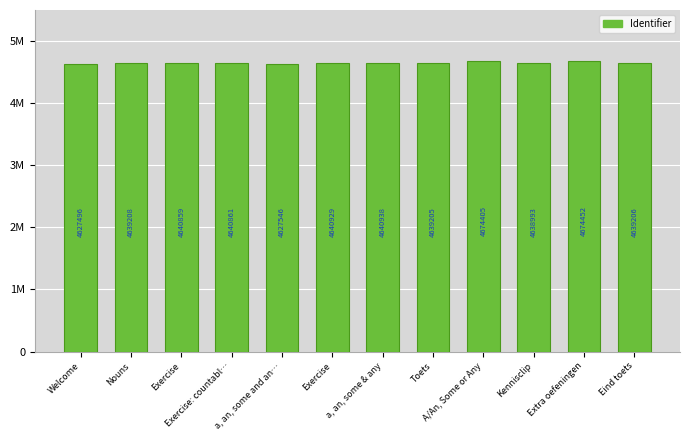

Reading left to right, transcribe all the data shown in this chart.

Welcome=4627496	Nouns=4639208	Exercise=4640859	Exercise: countabl…=4640861	a, an, some and an…=4627546	Exercise=4640929	a, an, some & any=4640938	Toets=4639205	A/An, Some or Any=4674405	Kennisclip=4638993	Extra oefeningen=4674452	Eind toets=4639206